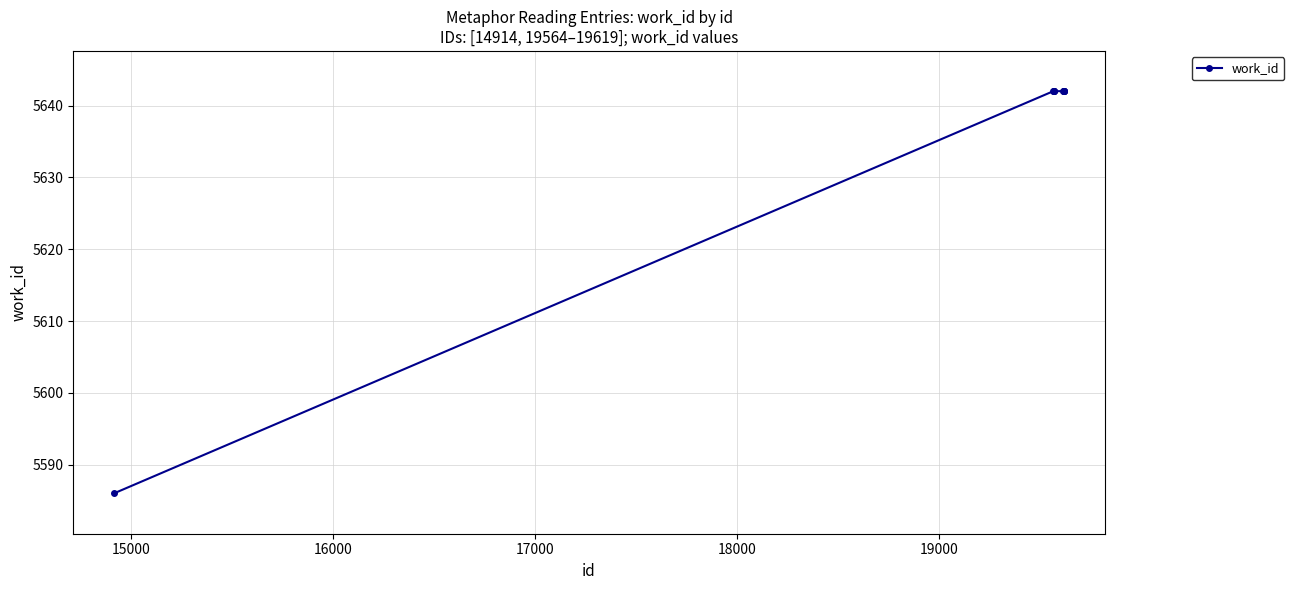

What is the greatest value displayed?

5642